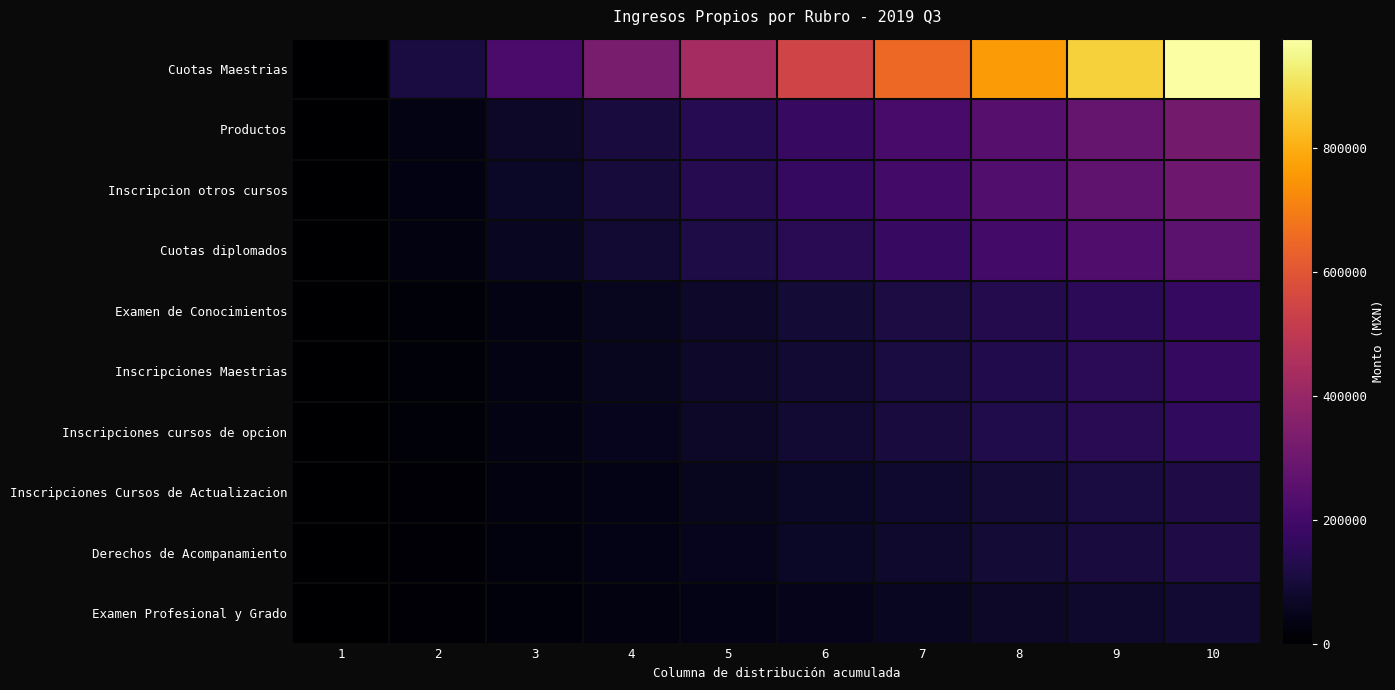

Reading left to right, list all the values displayed in this chart.

Cuotas Maestrias: 1=0.0	2=108492.2	3=216984.4	4=325476.7	5=433968.9	6=542461.1	7=650953.3	8=759445.6	9=867937.8	10=976430.0
Productos: 1=0.0	2=35011.9	3=70023.8	4=105035.7	5=140047.6	6=175059.4	7=210071.3	8=245083.2	9=280095.1	10=315107.0
Inscripcion otros cursos: 1=0.0	2=33438.9	3=66877.8	4=100316.7	5=133755.6	6=167194.4	7=200633.3	8=234072.2	9=267511.1	10=300950.0
Cuotas diplomados: 1=0.0	2=28710.0	3=57420.0	4=86130.0	5=114840.0	6=143550.0	7=172260.0	8=200970.0	9=229680.0	10=258390.0
Examen de Conocimientos: 1=0.0	2=18964.4	3=37928.9	4=56893.3	5=75857.8	6=94822.2	7=113786.7	8=132751.1	9=151715.6	10=170680.0
Inscripciones Maestrias: 1=0.0	2=18277.8	3=36555.6	4=54833.3	5=73111.1	6=91388.9	7=109666.7	8=127944.4	9=146222.2	10=164500.0
Inscripciones cursos de opcion: 1=0.0	2=17703.3	3=35406.7	4=53110.0	5=70813.3	6=88516.7	7=106220.0	8=123923.3	9=141626.7	10=159330.0
Inscripciones Cursos de Actualizacion: 1=0.0	2=13550.0	3=27100.0	4=40650.0	5=54200.0	6=67750.0	7=81300.0	8=94850.0	9=108400.0	10=121950.0
Derechos de Acompanamiento: 1=0.0	2=13248.0	3=26496.0	4=39744.0	5=52992.0	6=66240.0	7=79488.0	8=92736.0	9=105984.0	10=119232.0
Examen Profesional y Grado: 1=0.0	2=9811.1	3=19622.2	4=29433.3	5=39244.4	6=49055.6	7=58866.7	8=68677.8	9=78488.9	10=88300.0